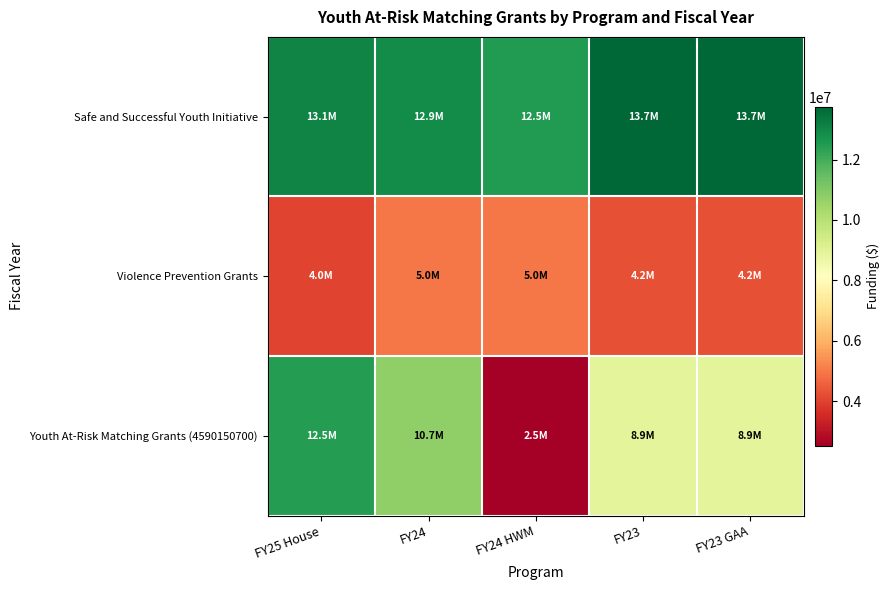

Reading left to right, transcribe all the data shown in this chart.

Safe and Successful Youth Initiative: FY25 House=13075000	FY24=12886083	FY24 HWM=12489588	FY23=13744126	FY23 GAA=13744126
Violence Prevention Grants: FY25 House=4040365	FY24=4956186	FY24 HWM=4956186	FY23=4237033	FY23 GAA=4237033
Youth At-Risk Matching Grants (4590150700): FY25 House=12470000	FY24=10735098	FY24 HWM=2527655	FY23=8894187	FY23 GAA=8894187